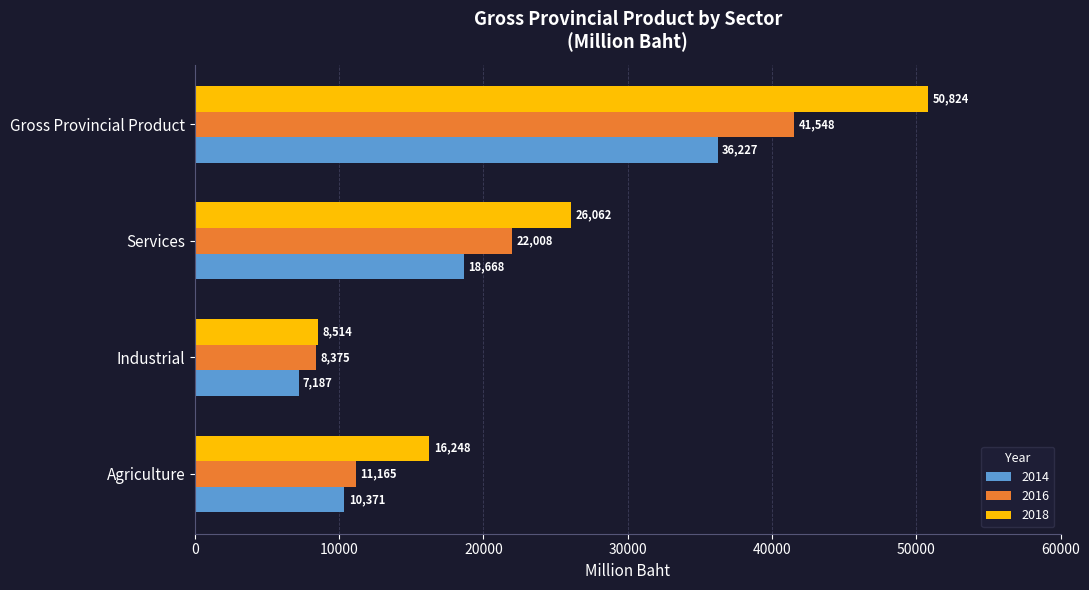

What is the difference between the 2014 values at Agriculture and Services?

8297